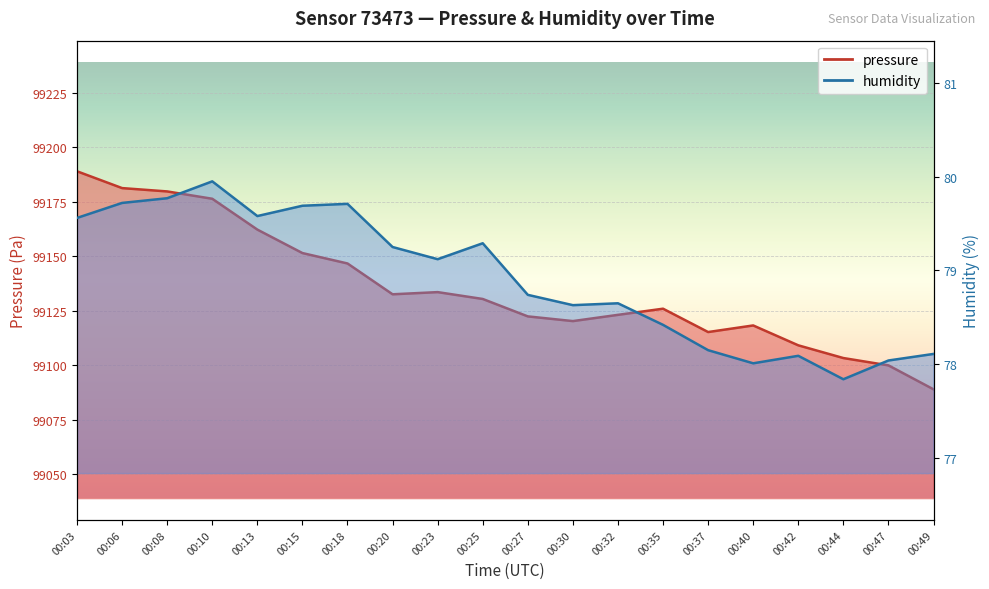

The pressure series shows 99130.4 at 00:25. True or false?

True